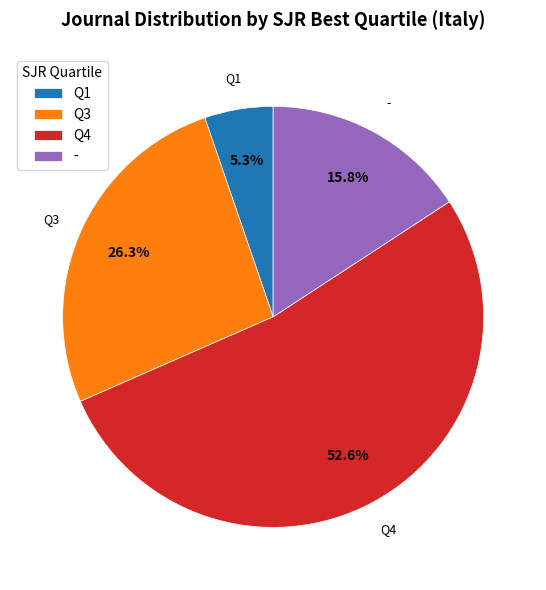

To the nearest percent, what portion does Q4 represent?

53%